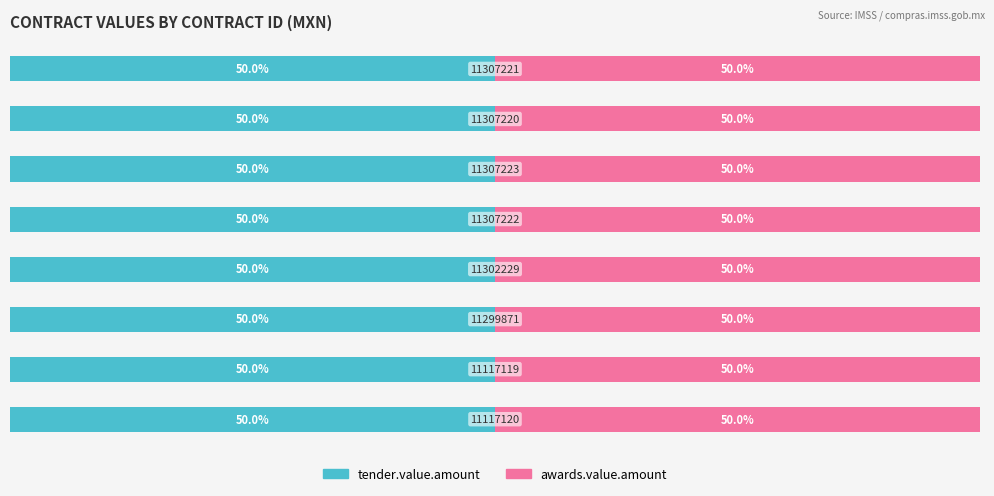

At how many categories does at least one series exceed 1016921?

2